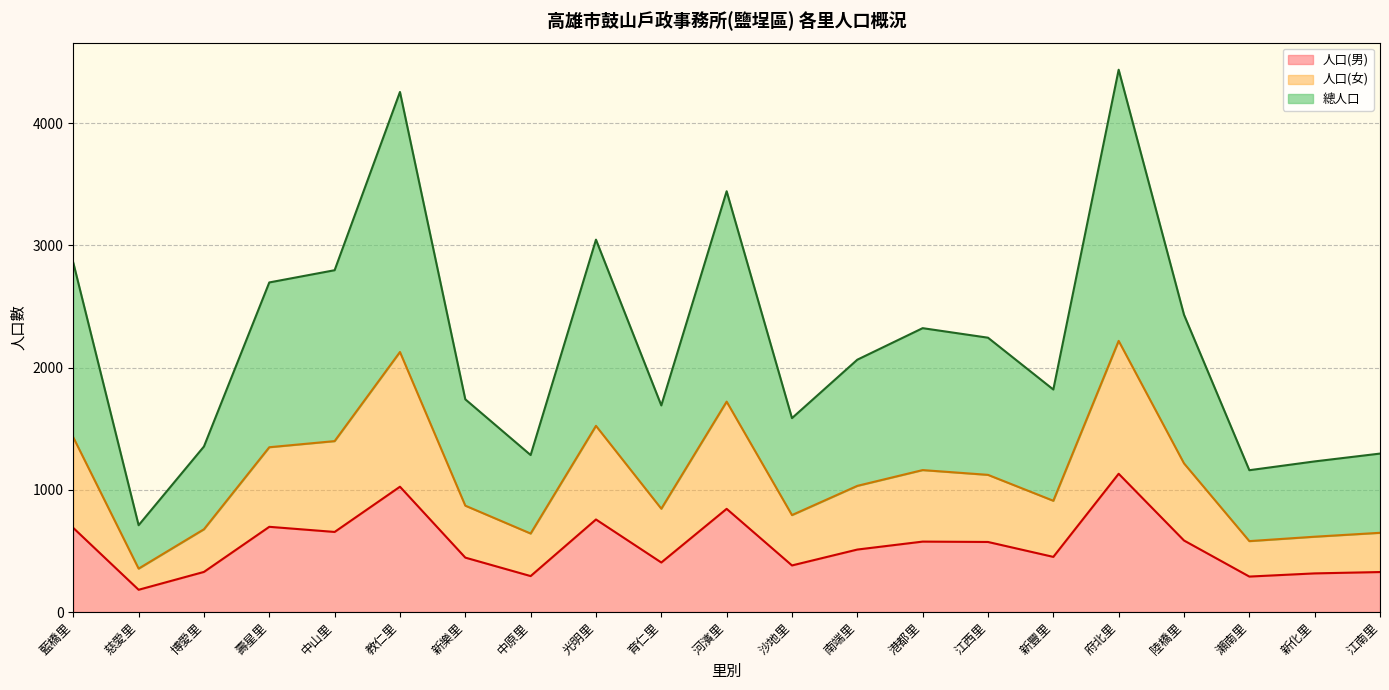

What is the value of the 總人口 point at the 4th from the left?

2696